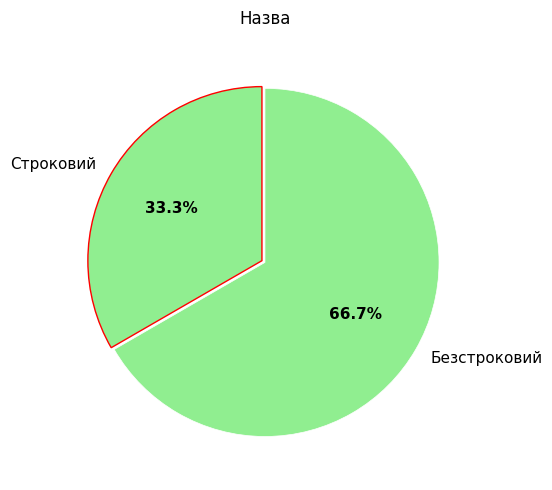

To the nearest percent, what percentage of the pie is Безстроковий?

67%